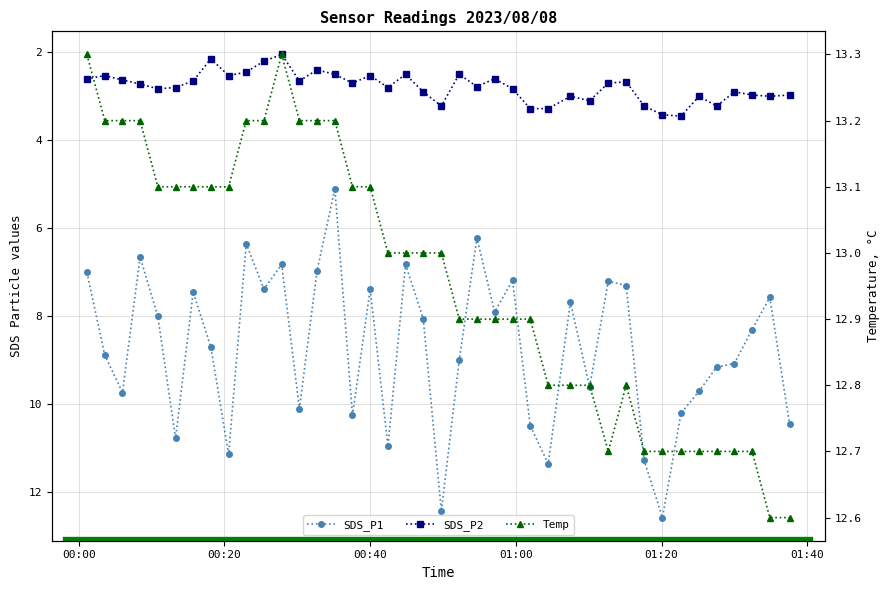

How many lines are shown in the chart?

3